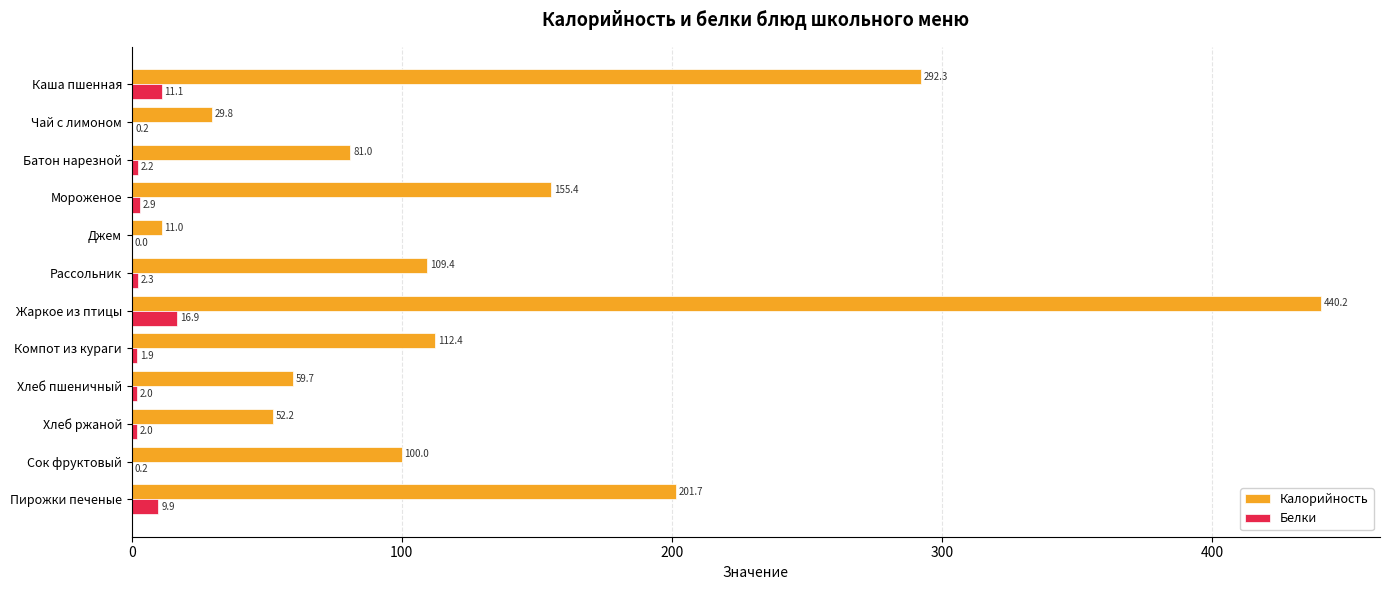

Between Жаркое из птицы and Компот из кураги, which series saw the biggest shift?

Калорийность